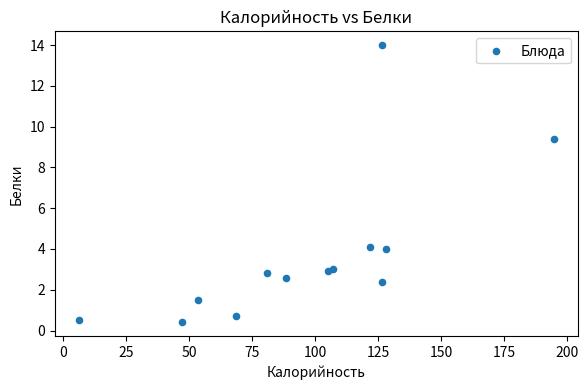

What Y value in the scatter plot is closest to 7?

9.4